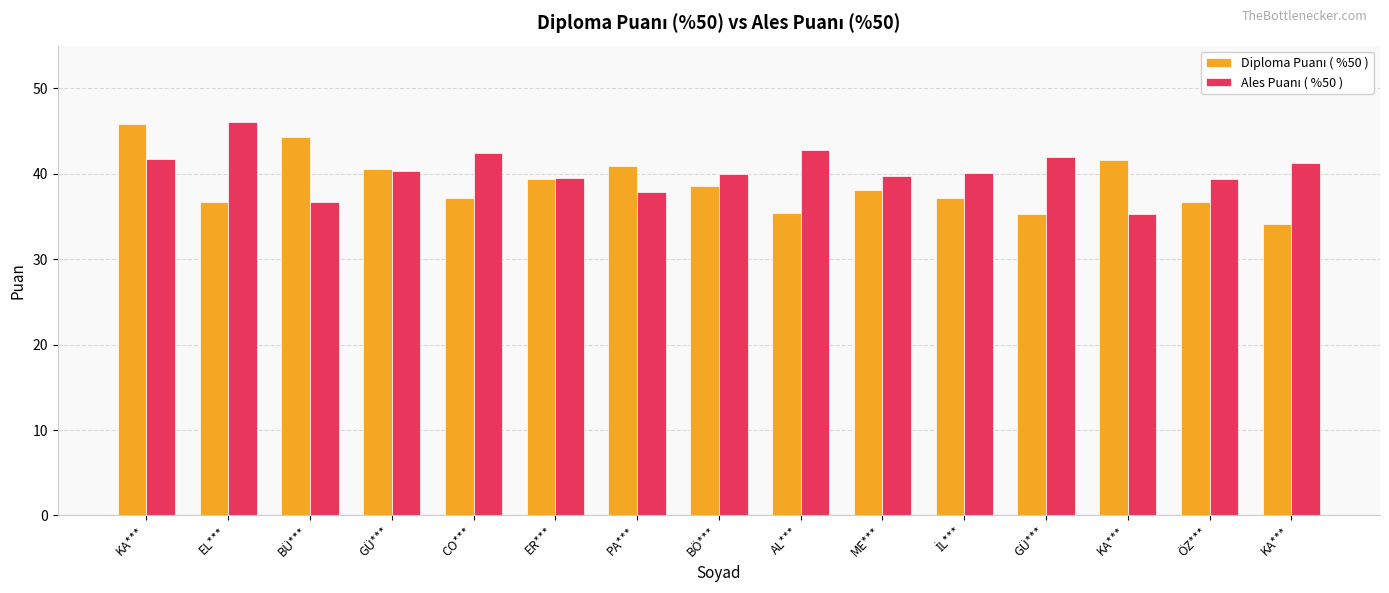

What is the label of the 7th bar from the left?

PA***